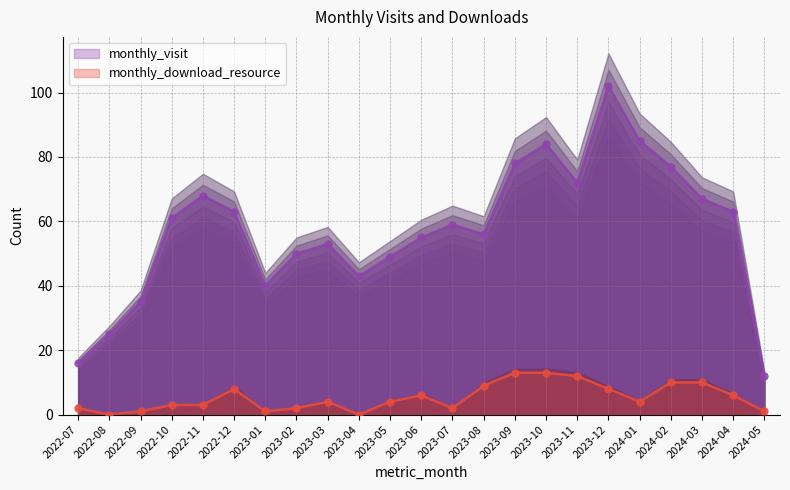

Which series contains the lowest Y value?

monthly_download_resource